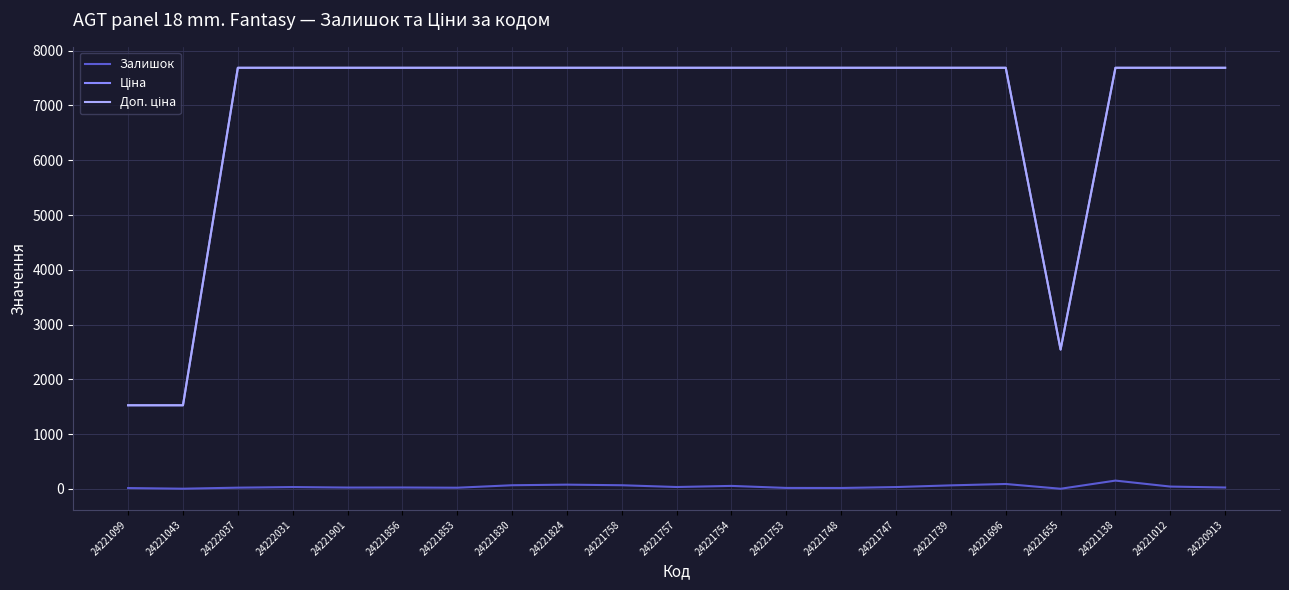

The Залишок series shows 25.0 at 24221901. True or false?

True